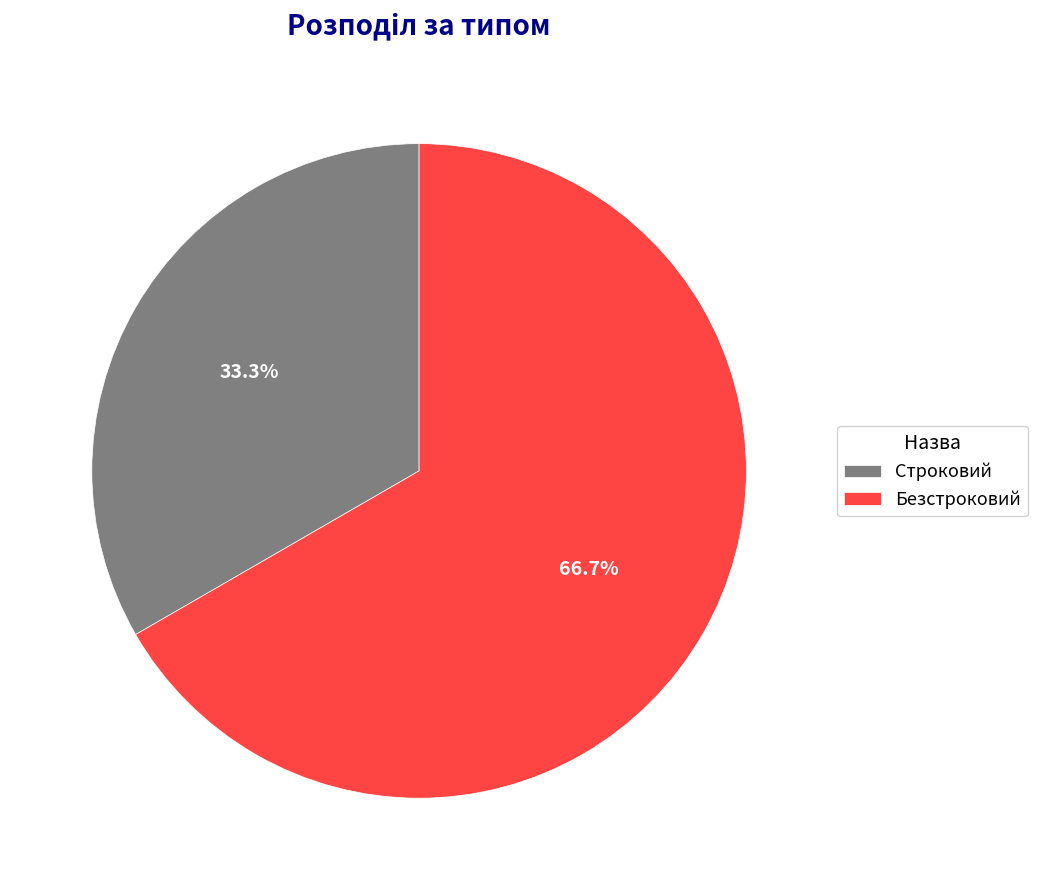

How many segments does this pie chart have?

2